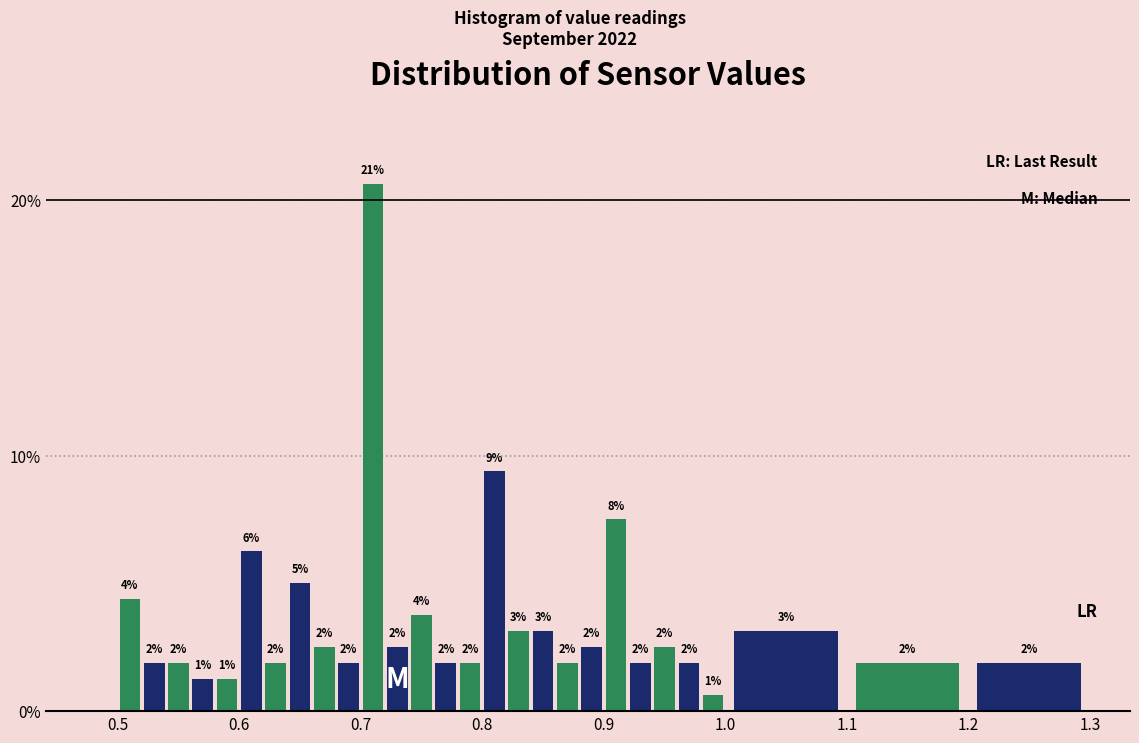

Read against the x-axis, roughly where is the centre of the tallest bar?

0.71